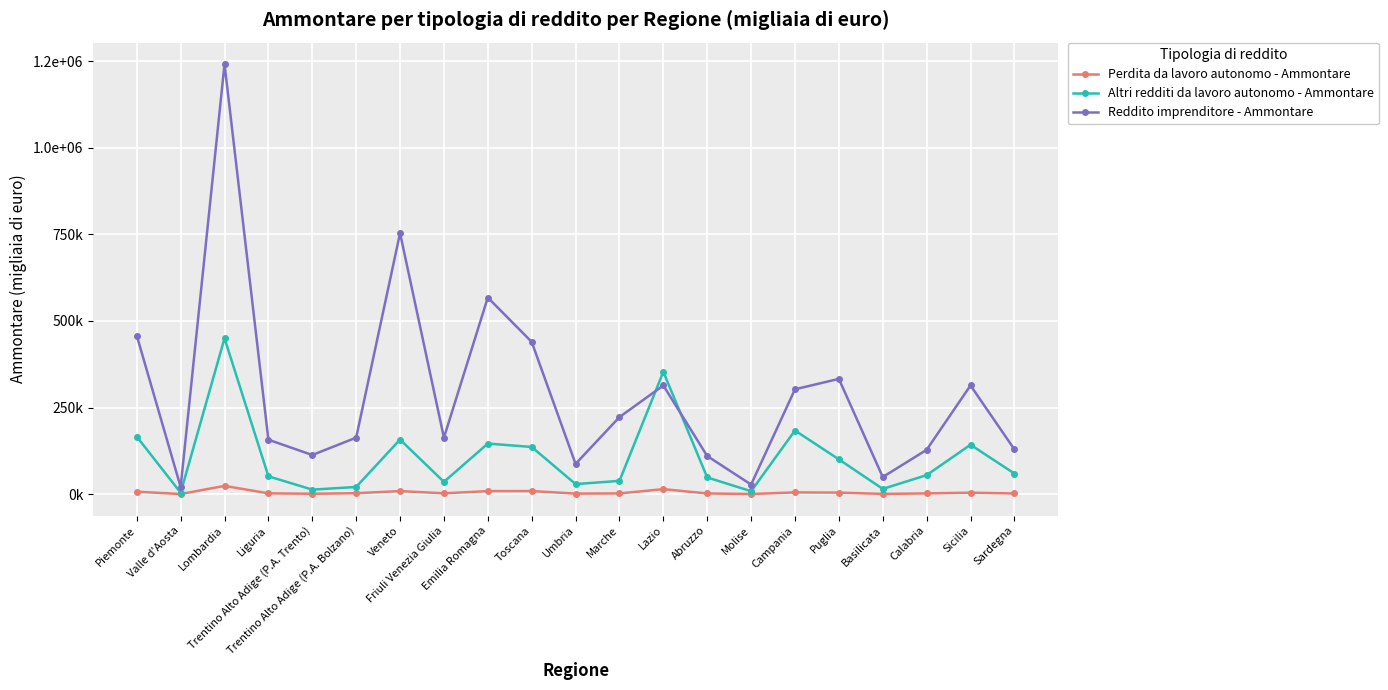

What are all the series names shown in the legend?

Perdita da lavoro autonomo - Ammontare, Altri redditi da lavoro autonomo - Ammontare, Reddito imprenditore - Ammontare